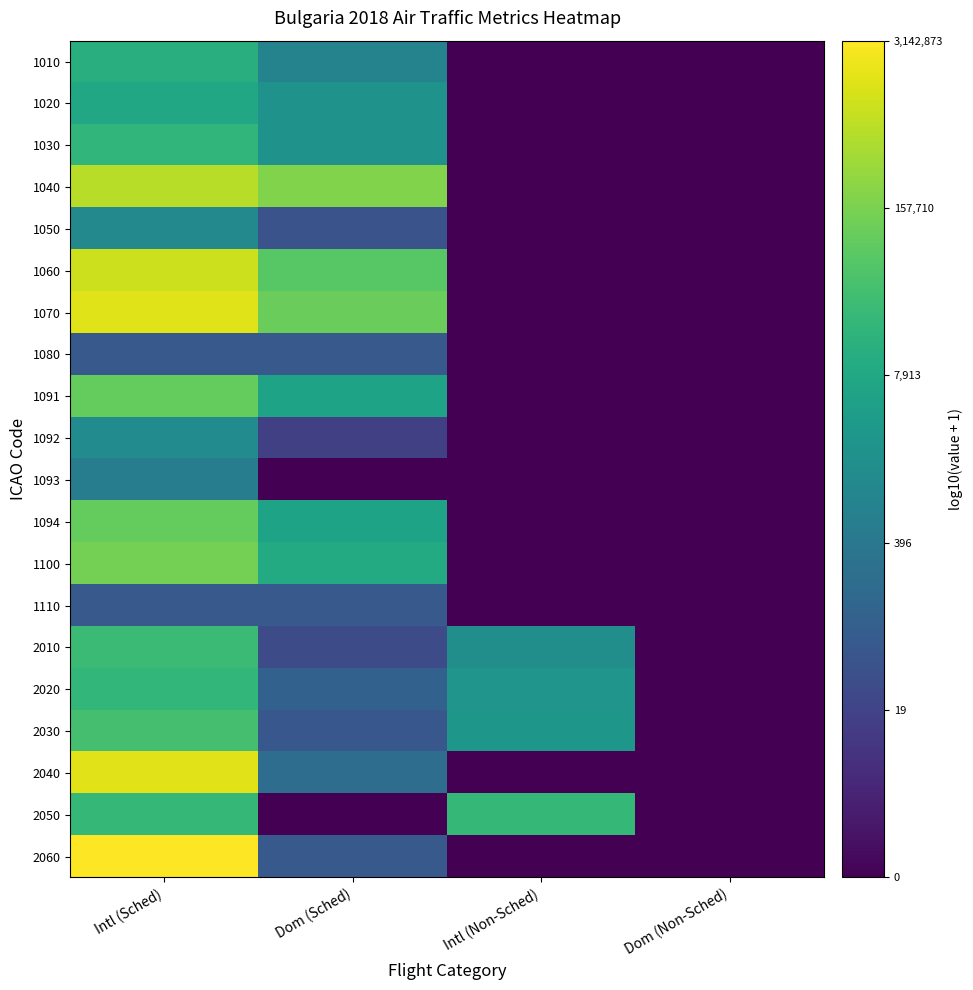

Reading left to right, list all the values displayed in this chart.

1010: Intl (Sched)=4.1	Dom (Sched)=2.9	Intl (Non-Sched)=0.0	Dom (Non-Sched)=0.0
1020: Intl (Sched)=3.9	Dom (Sched)=3.3	Intl (Non-Sched)=0.0	Dom (Non-Sched)=0.0
1030: Intl (Sched)=4.3	Dom (Sched)=3.3	Intl (Non-Sched)=0.0	Dom (Non-Sched)=0.0
1040: Intl (Sched)=5.8	Dom (Sched)=5.3	Intl (Non-Sched)=0.0	Dom (Non-Sched)=0.0
1050: Intl (Sched)=3.1	Dom (Sched)=1.7	Intl (Non-Sched)=0.0	Dom (Non-Sched)=0.0
1060: Intl (Sched)=6.0	Dom (Sched)=4.8	Intl (Non-Sched)=0.0	Dom (Non-Sched)=0.0
1070: Intl (Sched)=6.2	Dom (Sched)=5.0	Intl (Non-Sched)=0.0	Dom (Non-Sched)=0.0
1080: Intl (Sched)=1.8	Dom (Sched)=1.8	Intl (Non-Sched)=0.0	Dom (Non-Sched)=0.0
1091: Intl (Sched)=5.0	Dom (Sched)=3.8	Intl (Non-Sched)=0.0	Dom (Non-Sched)=0.0
1092: Intl (Sched)=3.1	Dom (Sched)=1.2	Intl (Non-Sched)=0.0	Dom (Non-Sched)=0.0
1093: Intl (Sched)=2.7	Dom (Sched)=0.0	Intl (Non-Sched)=0.0	Dom (Non-Sched)=0.0
1094: Intl (Sched)=5.0	Dom (Sched)=3.8	Intl (Non-Sched)=0.0	Dom (Non-Sched)=0.0
1100: Intl (Sched)=5.1	Dom (Sched)=4.0	Intl (Non-Sched)=0.0	Dom (Non-Sched)=0.0
1110: Intl (Sched)=1.8	Dom (Sched)=1.8	Intl (Non-Sched)=0.0	Dom (Non-Sched)=0.0
2010: Intl (Sched)=4.4	Dom (Sched)=1.5	Intl (Non-Sched)=3.2	Dom (Non-Sched)=0.0
2020: Intl (Sched)=4.3	Dom (Sched)=2.0	Intl (Non-Sched)=3.4	Dom (Non-Sched)=0.0
2030: Intl (Sched)=4.6	Dom (Sched)=1.8	Intl (Non-Sched)=3.4	Dom (Non-Sched)=0.0
2040: Intl (Sched)=6.2	Dom (Sched)=2.3	Intl (Non-Sched)=0.0	Dom (Non-Sched)=0.0
2050: Intl (Sched)=4.3	Dom (Sched)=0.0	Intl (Non-Sched)=4.3	Dom (Non-Sched)=0.0
2060: Intl (Sched)=6.5	Dom (Sched)=1.8	Intl (Non-Sched)=0.0	Dom (Non-Sched)=0.0